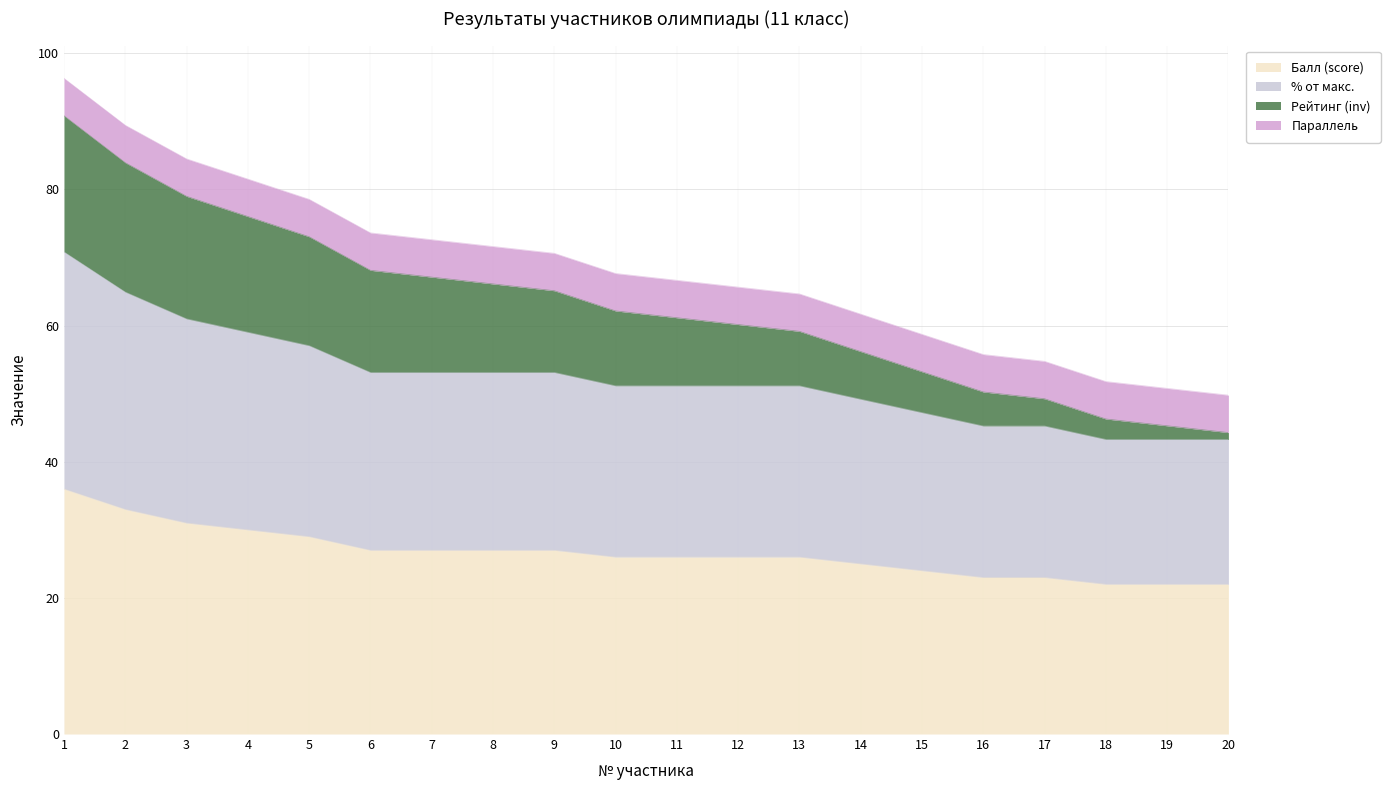

True or false: % от макс. and Балл (score) cross at least once.

False